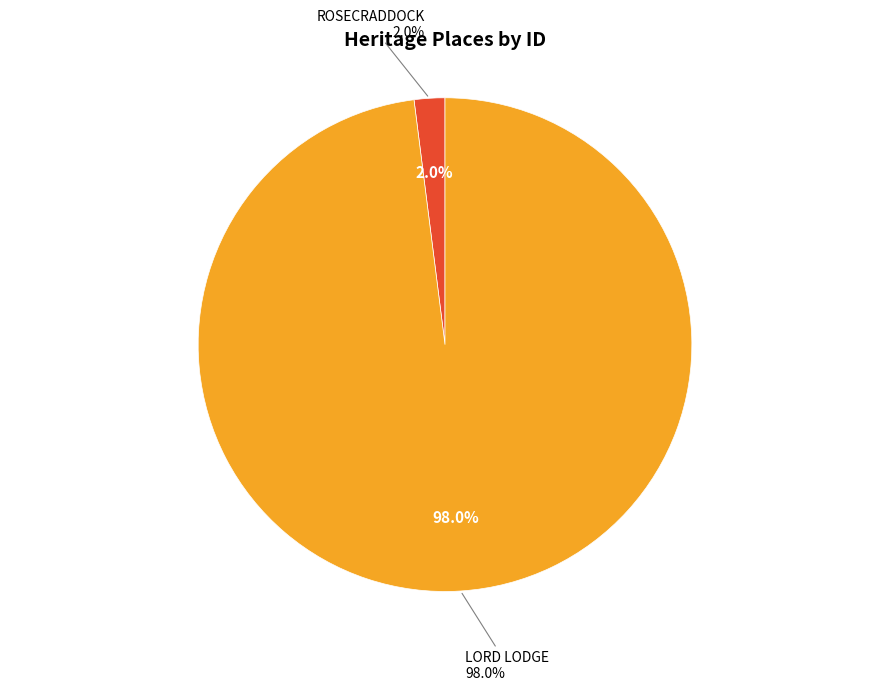

What percentage do LORD LODGE and ROSECRADDOCK together represent?

100.0%